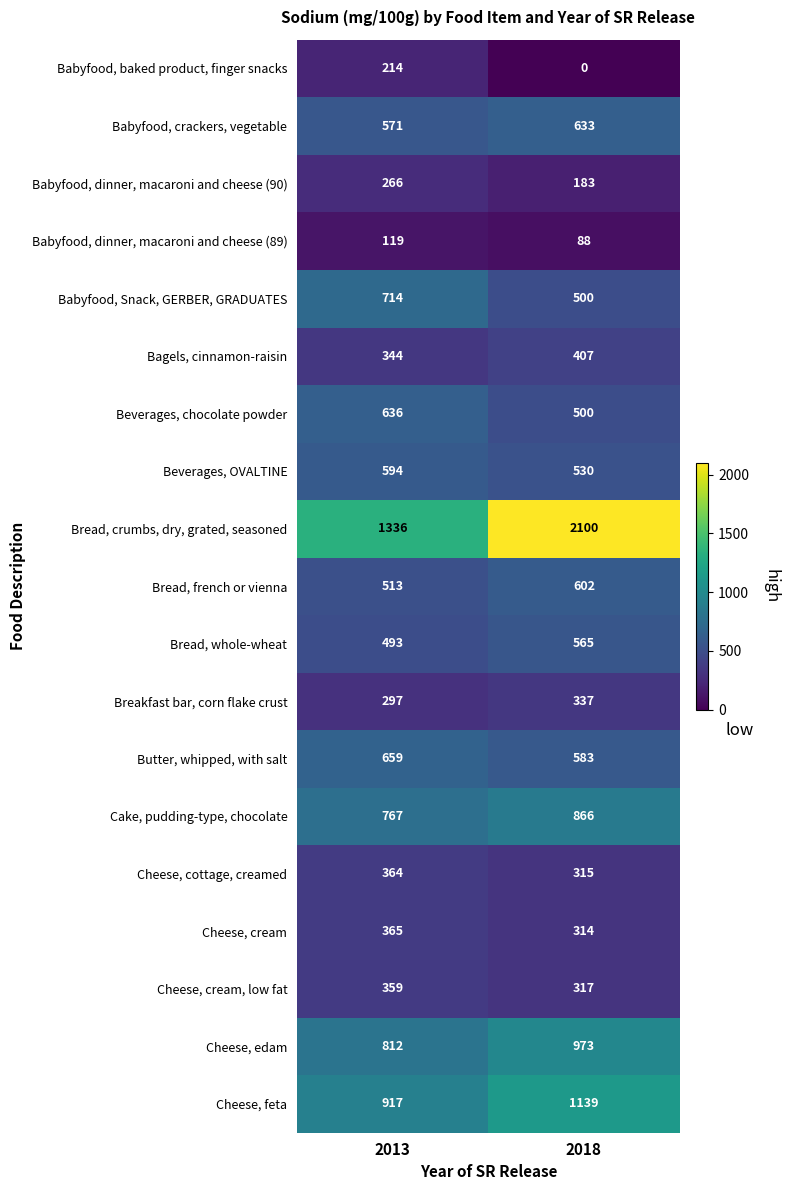

At which category is the sum across all series the highest?

2018